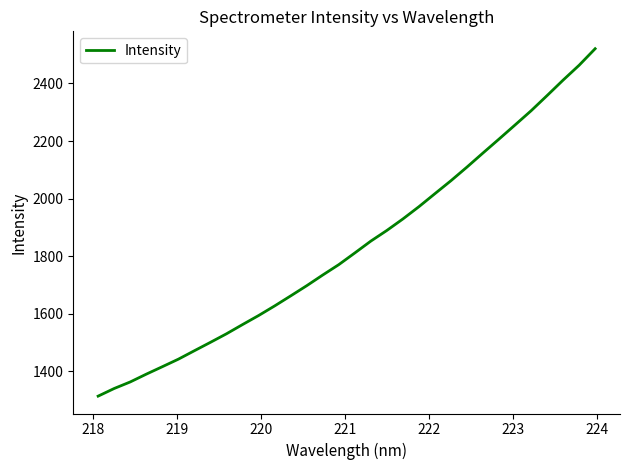

What is the smallest value displayed?

1313.7